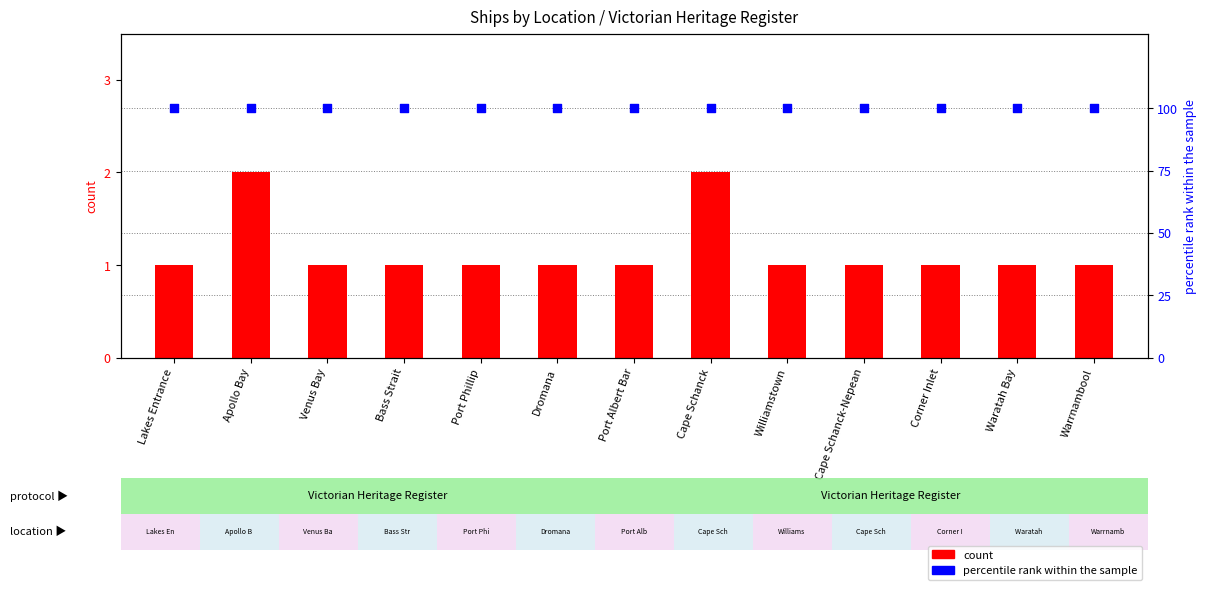

Is the value of percentile rank within the sample at Dromana greater than the value of count at Warrnambool?

Yes